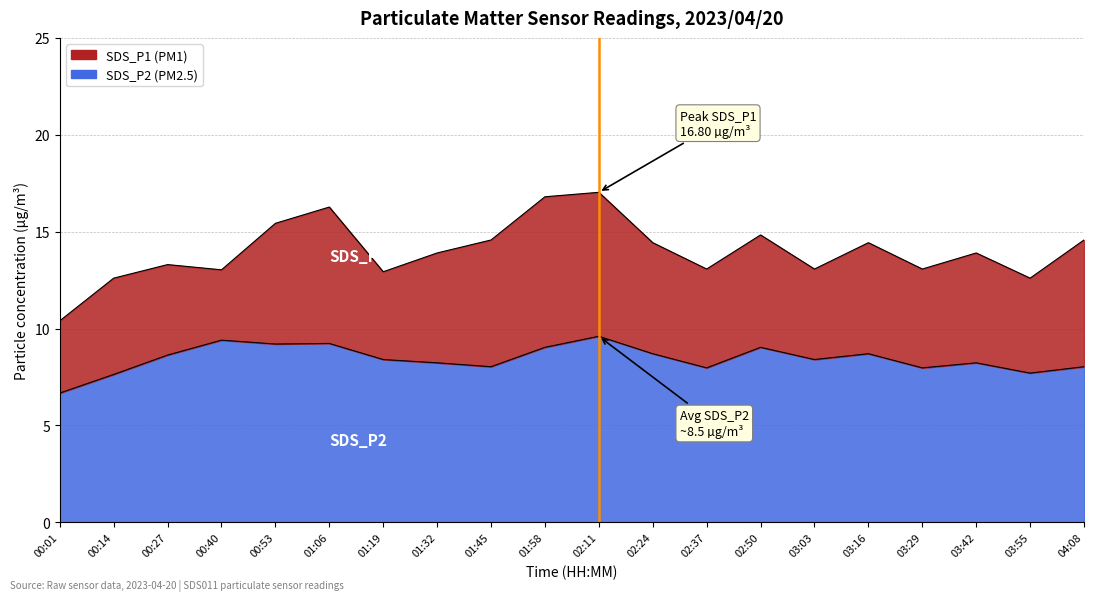

Is it true that SDS_P2 equals 8.0 at 02:37?

True